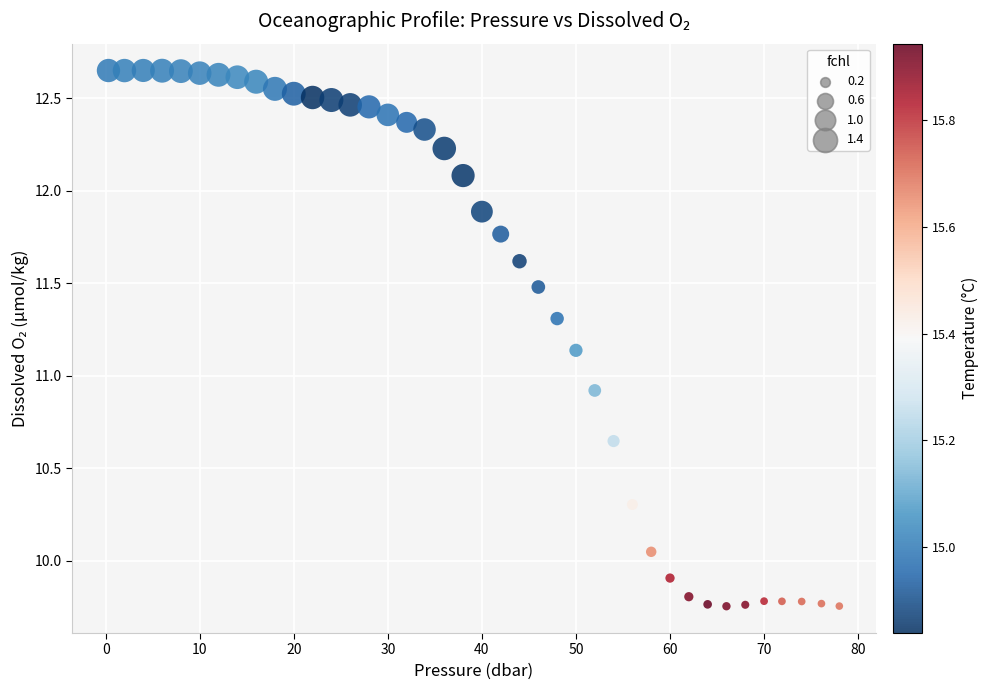

What is the range of Y values (max minus min)?

2.9